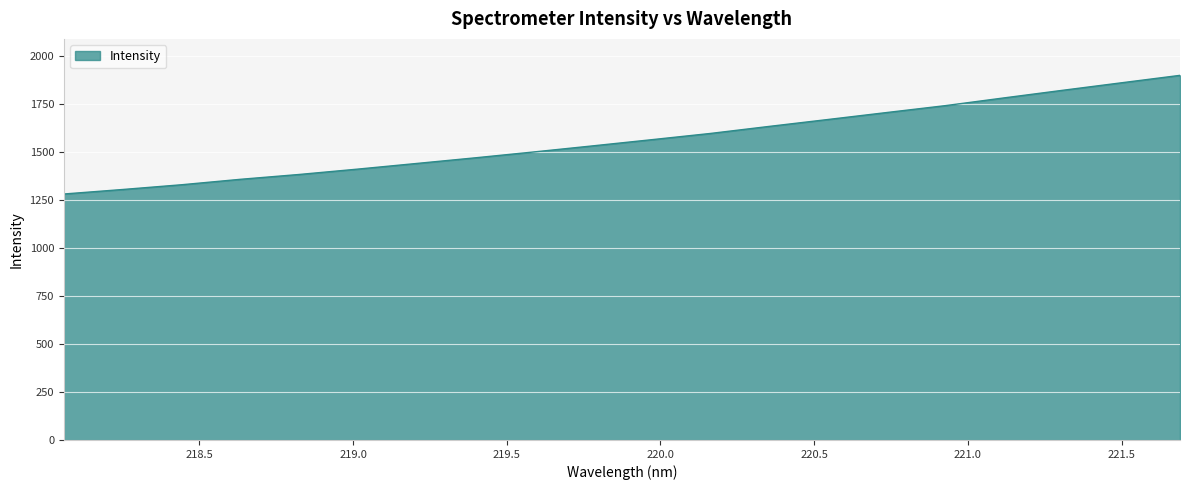

What is the greatest value displayed?

1899.4